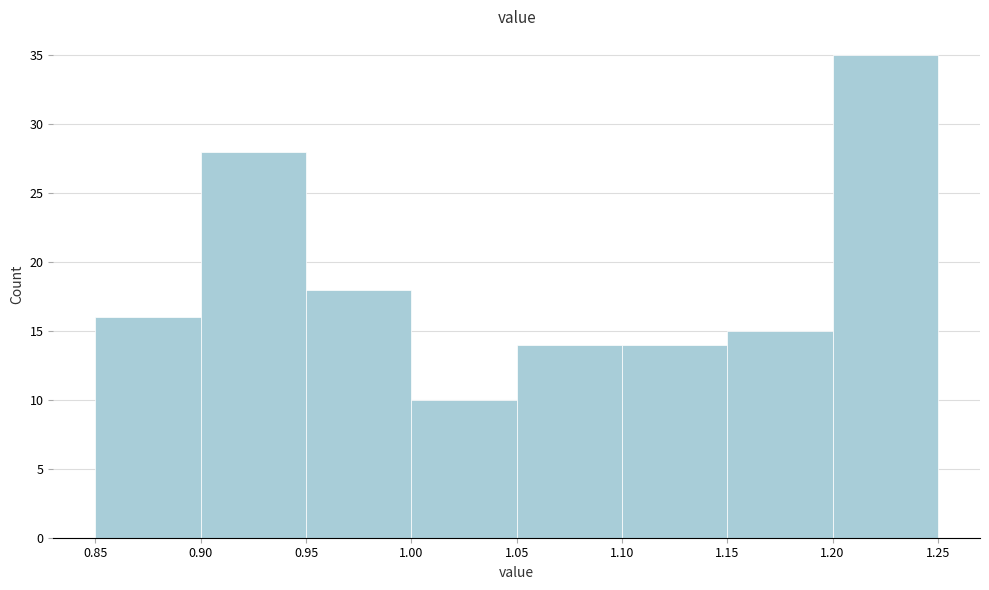

Which range on the x-axis has the tallest bar?

1.20 to 1.25